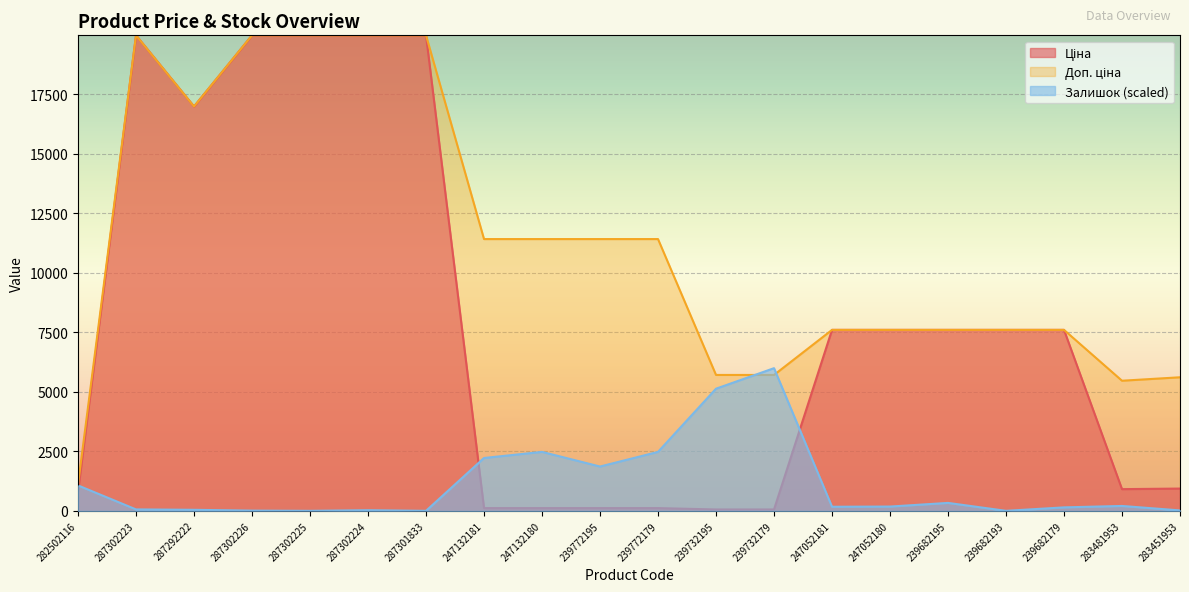

The Залишок series shows 2585.5 at 239772195. True or false?

False